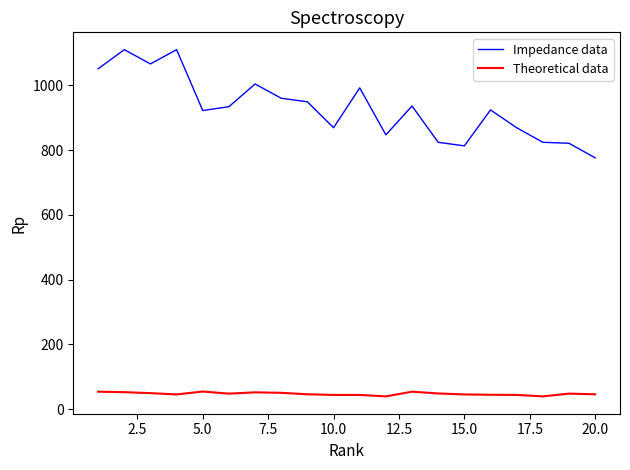

What is the greatest value displayed?

1110.0